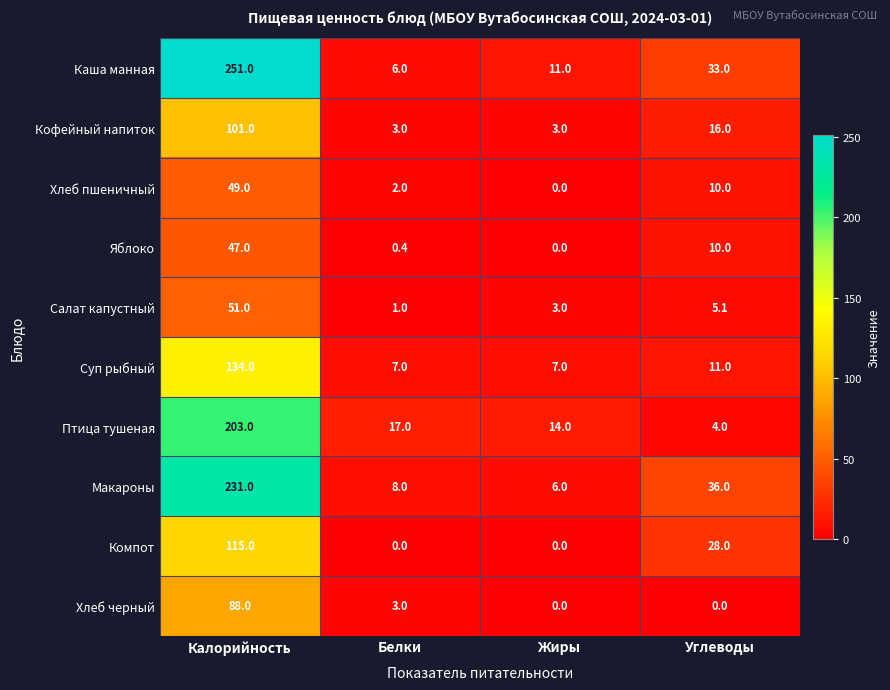

At which label does Салат капустный first exceed 5?

Калорийность